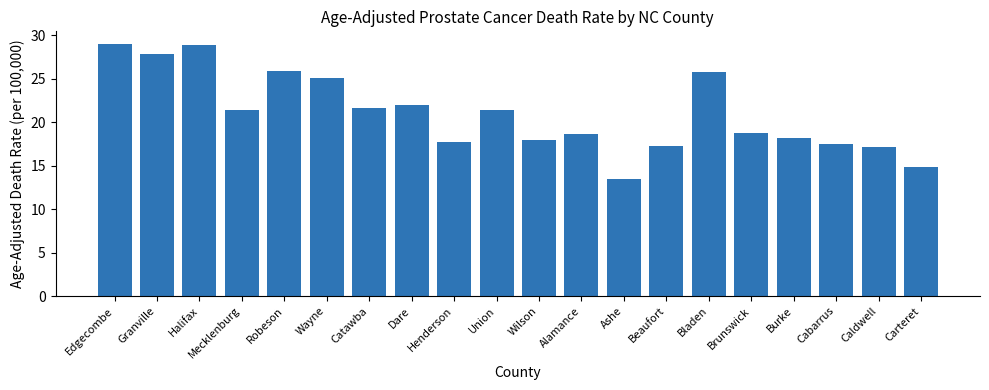

What is the value of the 3rd bar from the left?

28.9